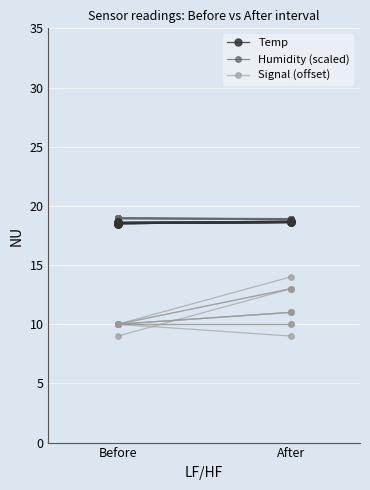

At how many categories does at least one series exceed 15?

2